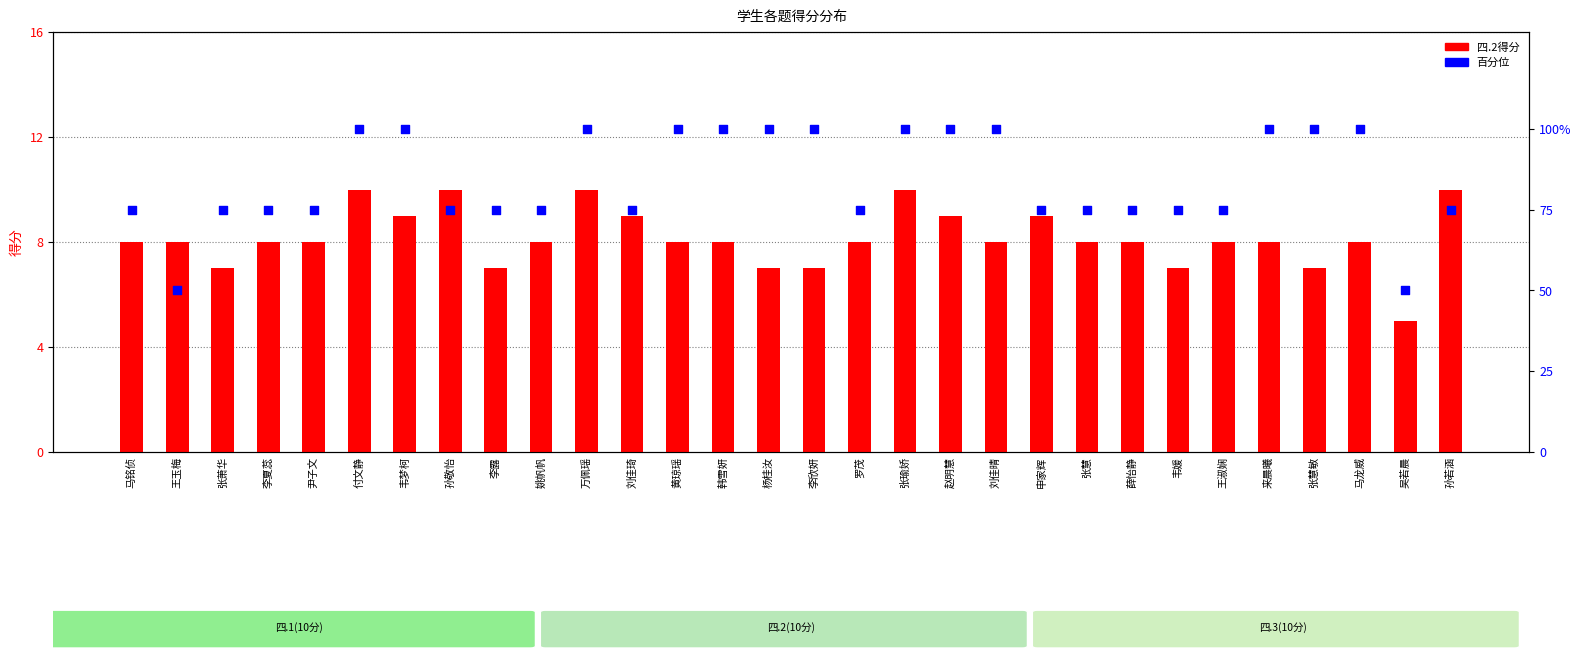

Which series contains the highest Y value?

百分位